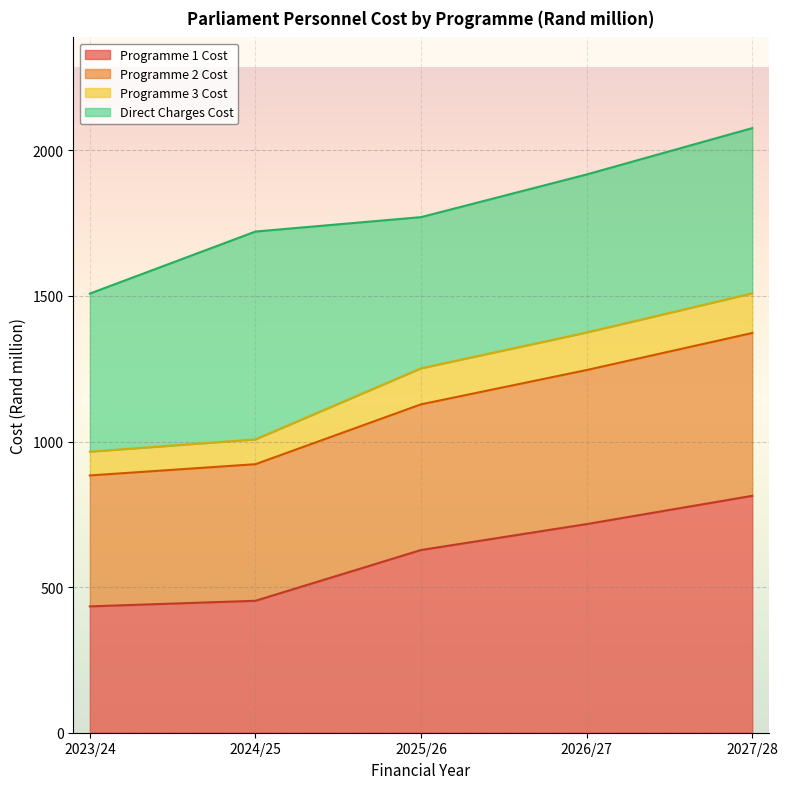

What is the lowest value of the Programme 1 Cost series?

433.9